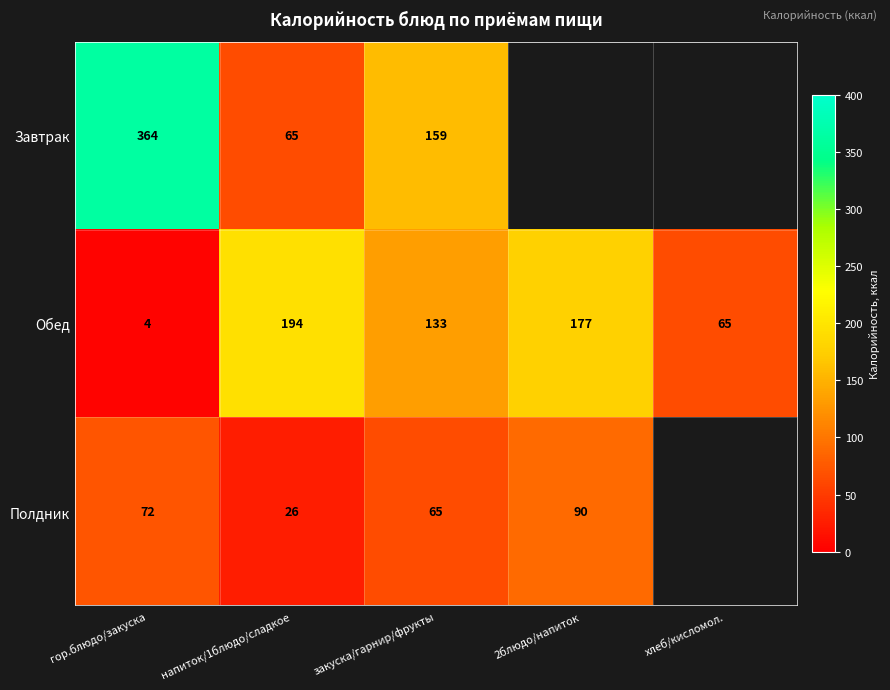

How many categories are shown in the chart?

5